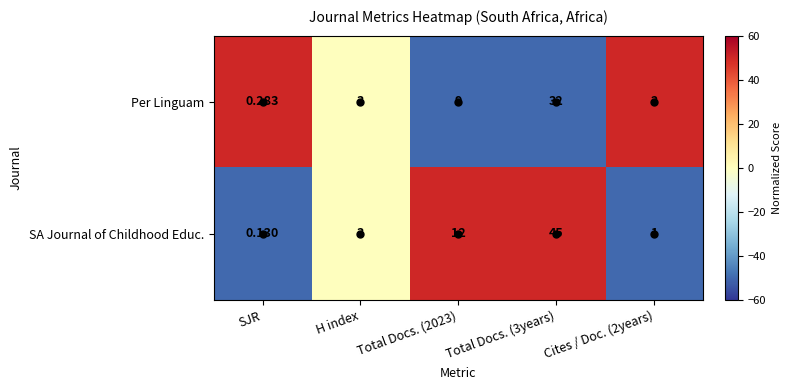

Which category has the lowest value across all series?

SJR